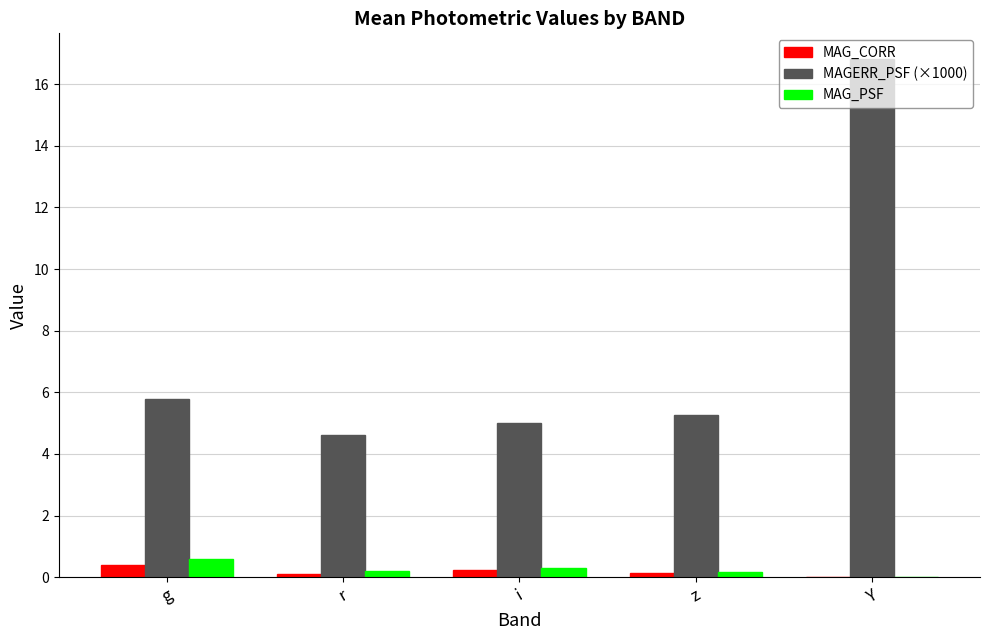

What is the average value of the MAG_PSF series?

0.3